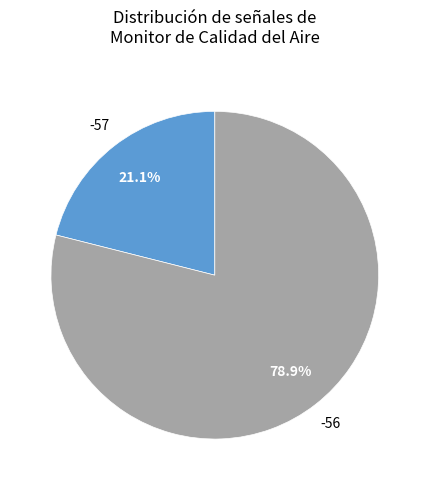

Between -57 and -56, which is larger?

-56